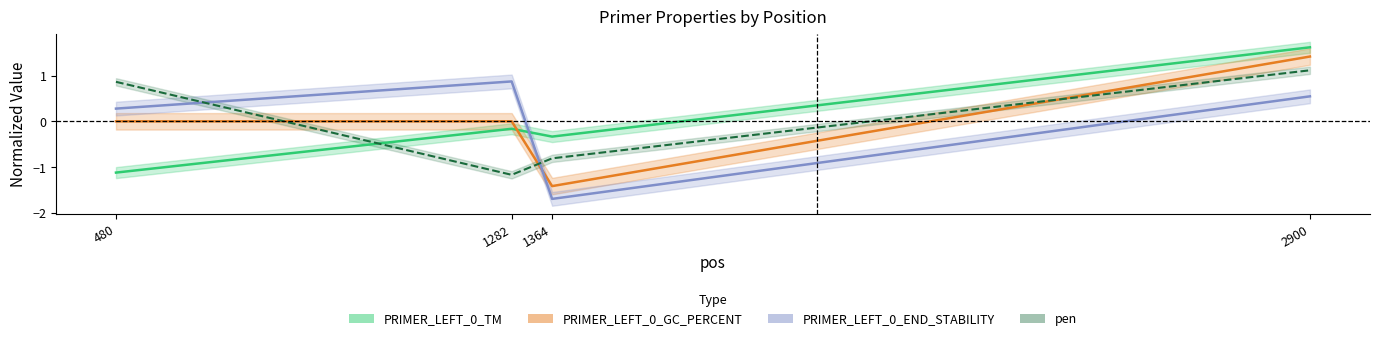

What is the difference between the second highest and minimum values in the pen series?

2.0